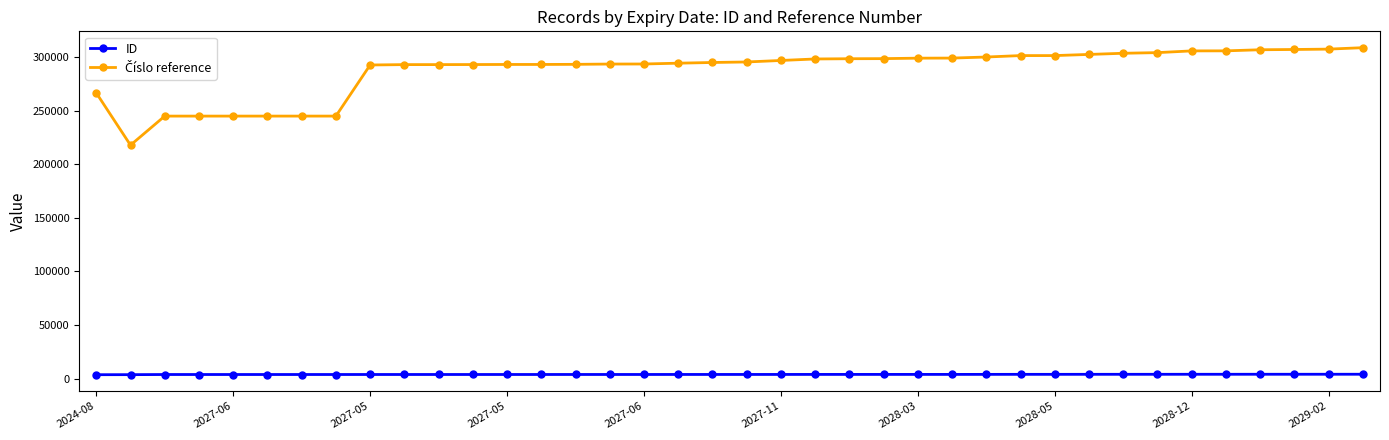

What is the maximum value shown in the chart?

308593